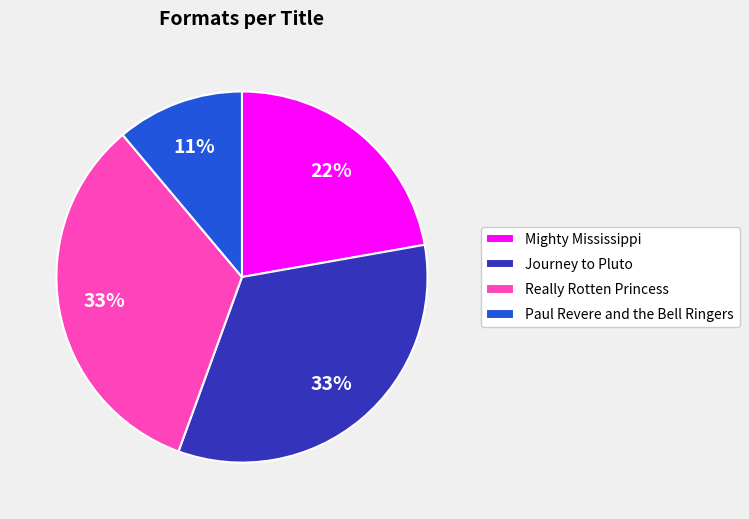

The Really Rotten Princess slice represents 47% of the pie. True or false?

False